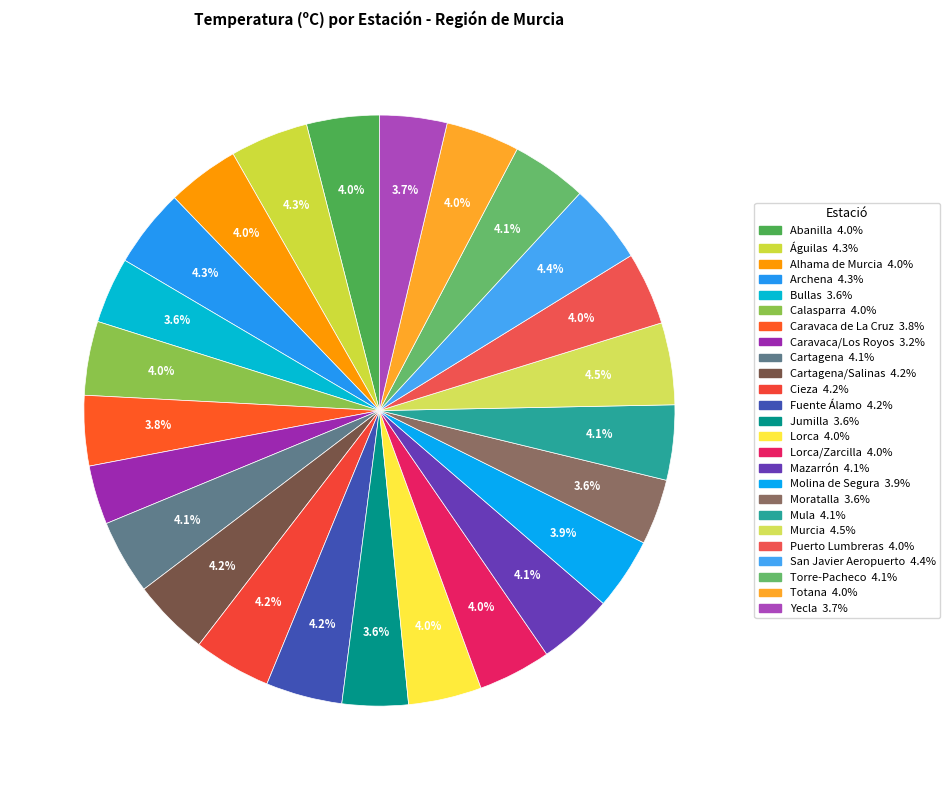

To the nearest percent, what is the difference between the largest and smallest slice percentages?

1%